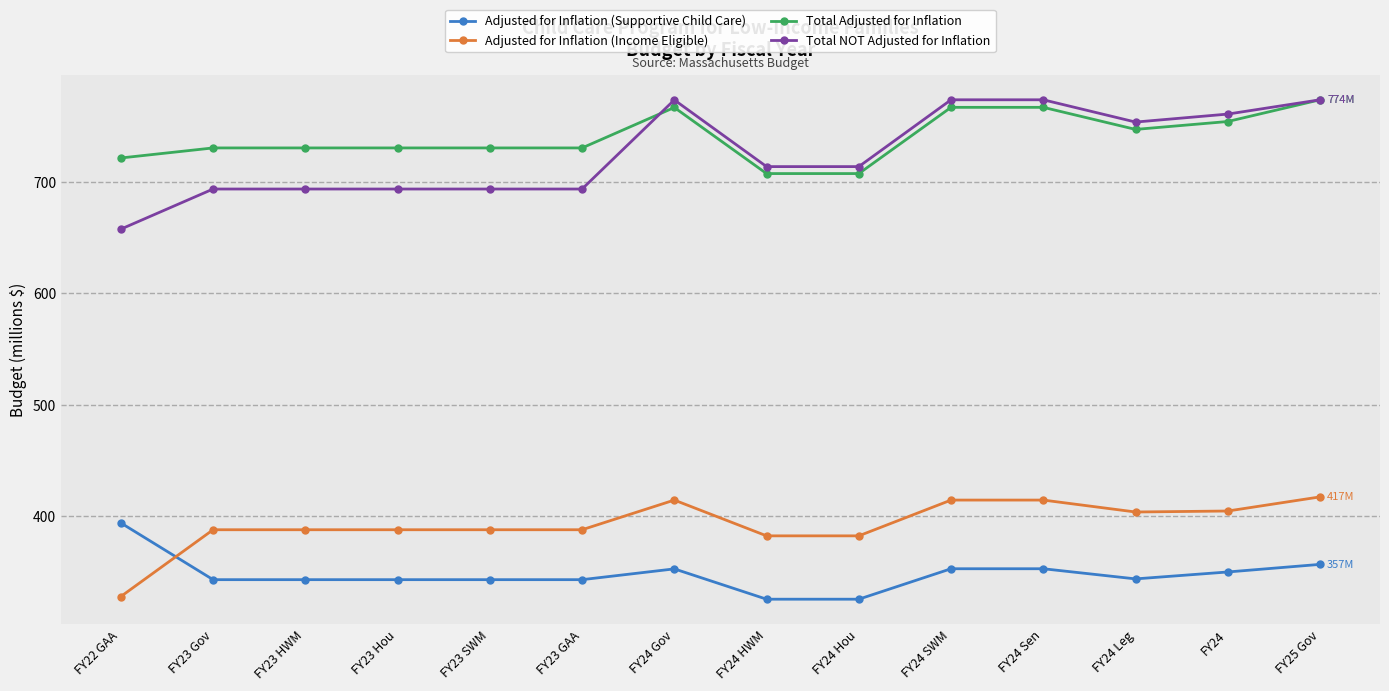

Rank the series at FY23 Gov from highest to lowest value.

Total Adjusted for Inflation, Total NOT Adjusted for Inflation, Adjusted for Inflation (Income Eligible), Adjusted for Inflation (Supportive Child Care)